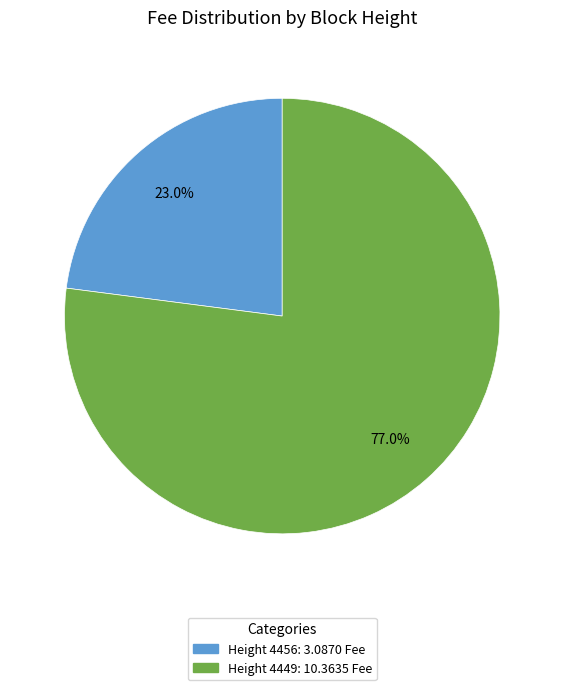

Is there any slice that represents more than half of the pie?

Yes